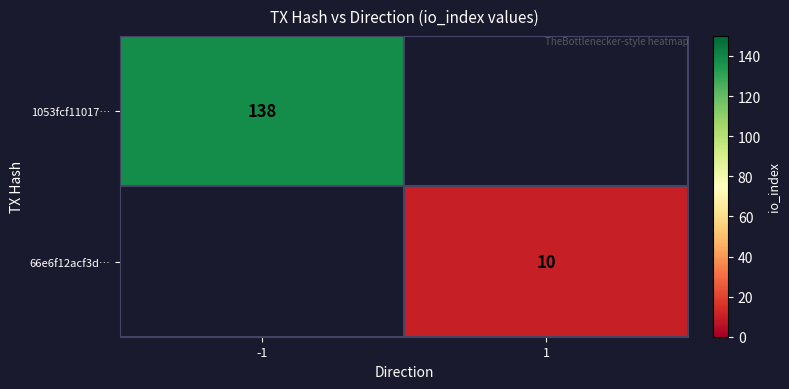

True or false: 1053fcf11017… has a value of 138 at -1.

True